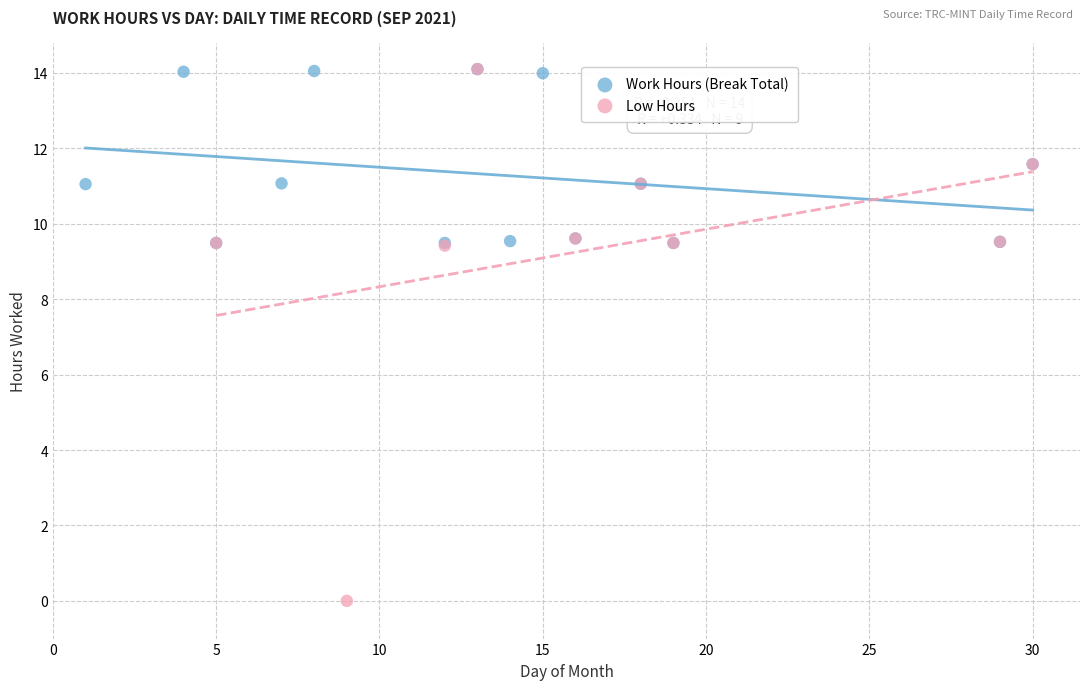

Which series has the widest spread of Y values?

Low Hours